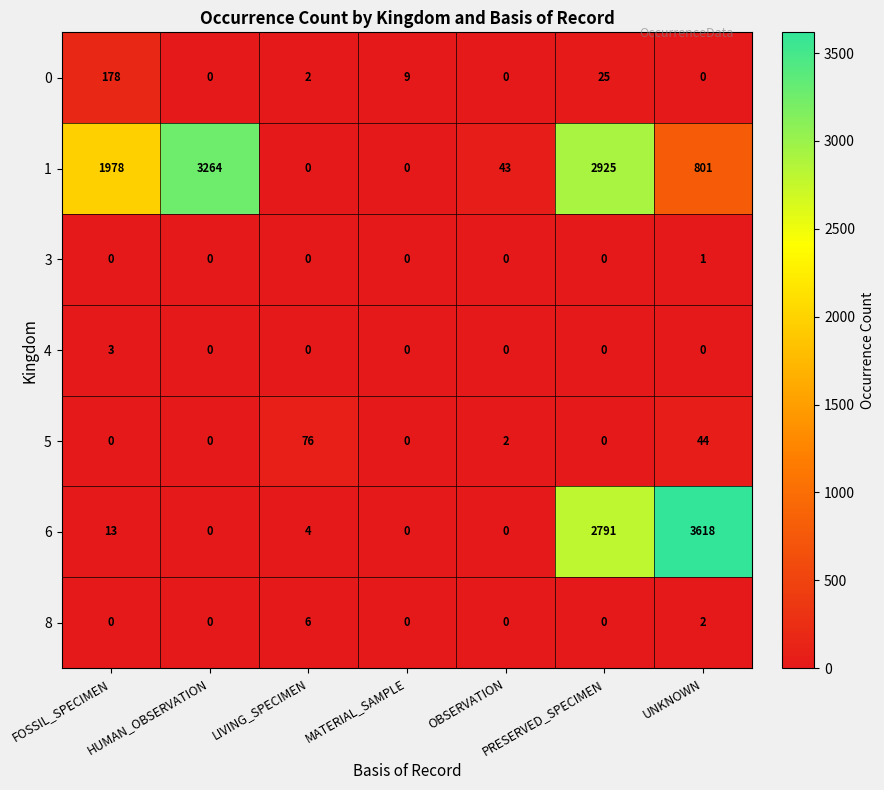

At how many categories does at least one series exceed 1468?

4